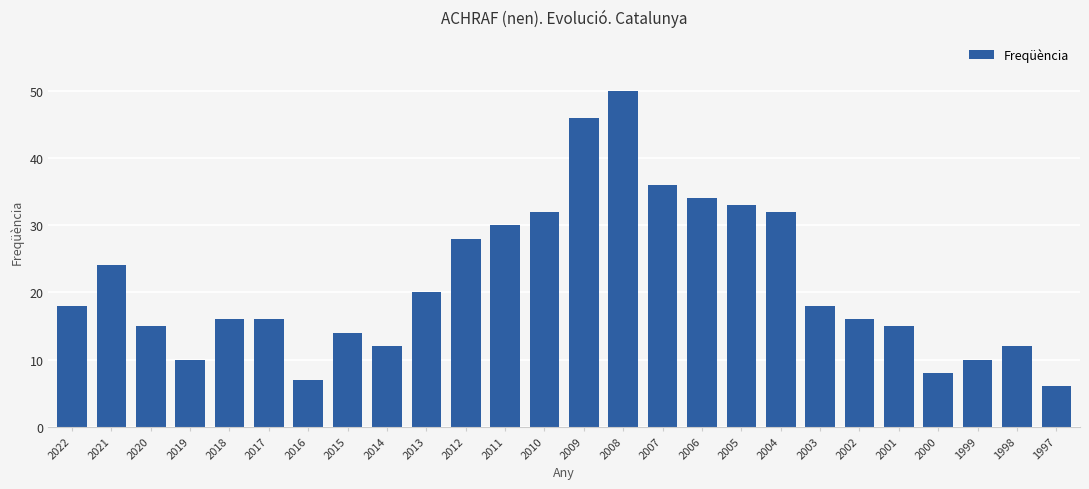

What is the smallest value displayed?

6